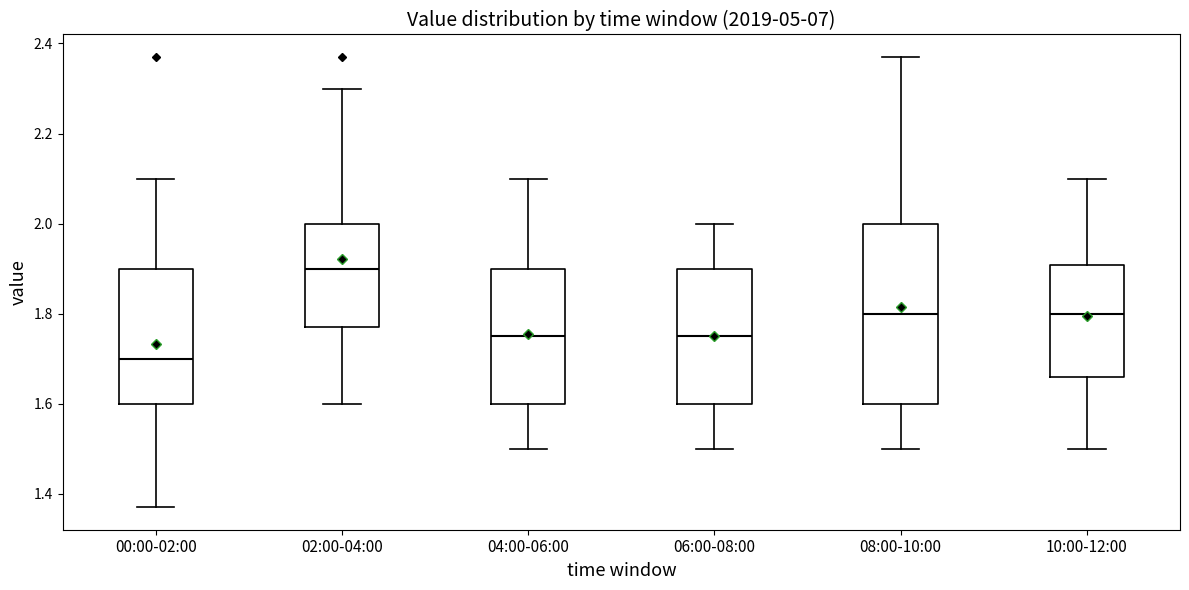

Reading left to right, read every box against the y-axis: the position of its median line, the range the box covers, and the ends of its whiskers. The values are not printed on the chart, so give them approximately, as read against the axis.

00:00-02:00: median 1.70, box 1.60 to 1.90, whiskers 1.38 to 2.10
02:00-04:00: median 1.90, box 1.78 to 2.00, whiskers 1.60 to 2.30
04:00-06:00: median 1.76, box 1.60 to 1.90, whiskers 1.50 to 2.10
06:00-08:00: median 1.76, box 1.60 to 1.90, whiskers 1.50 to 2.00
08:00-10:00: median 1.80, box 1.60 to 2.00, whiskers 1.50 to 2.38
10:00-12:00: median 1.80, box 1.66 to 1.90, whiskers 1.50 to 2.10